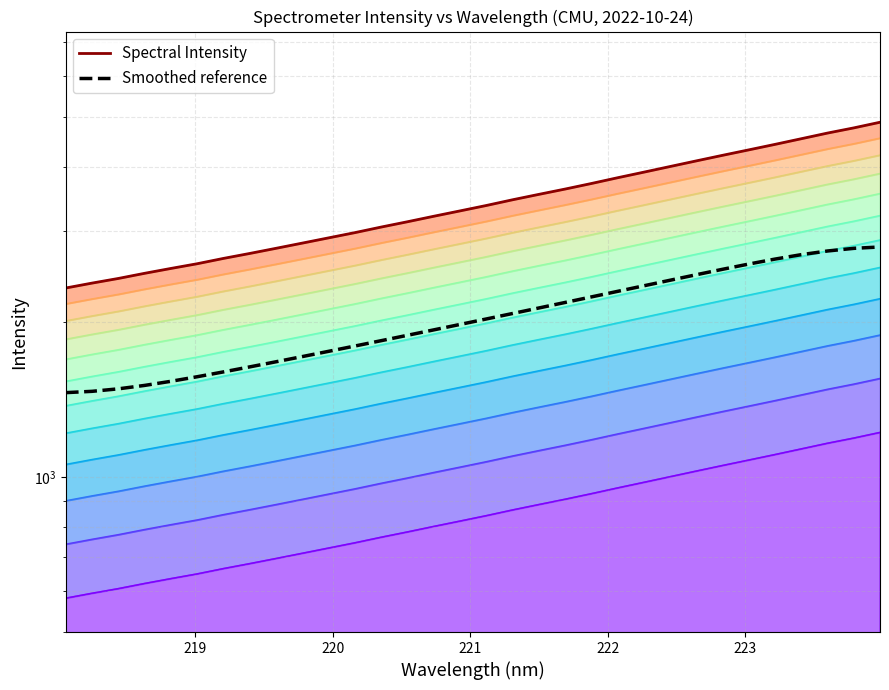

Which series has the widest spread of values?

Spectral Intensity